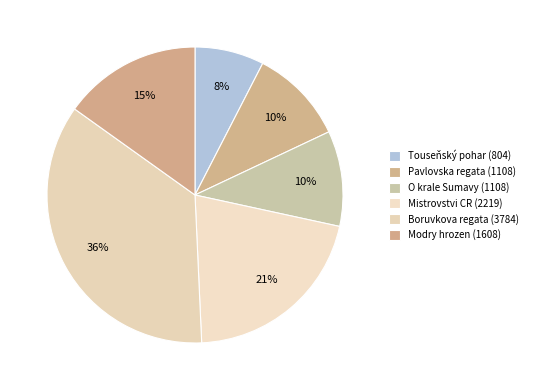

How many segments does this pie chart have?

6